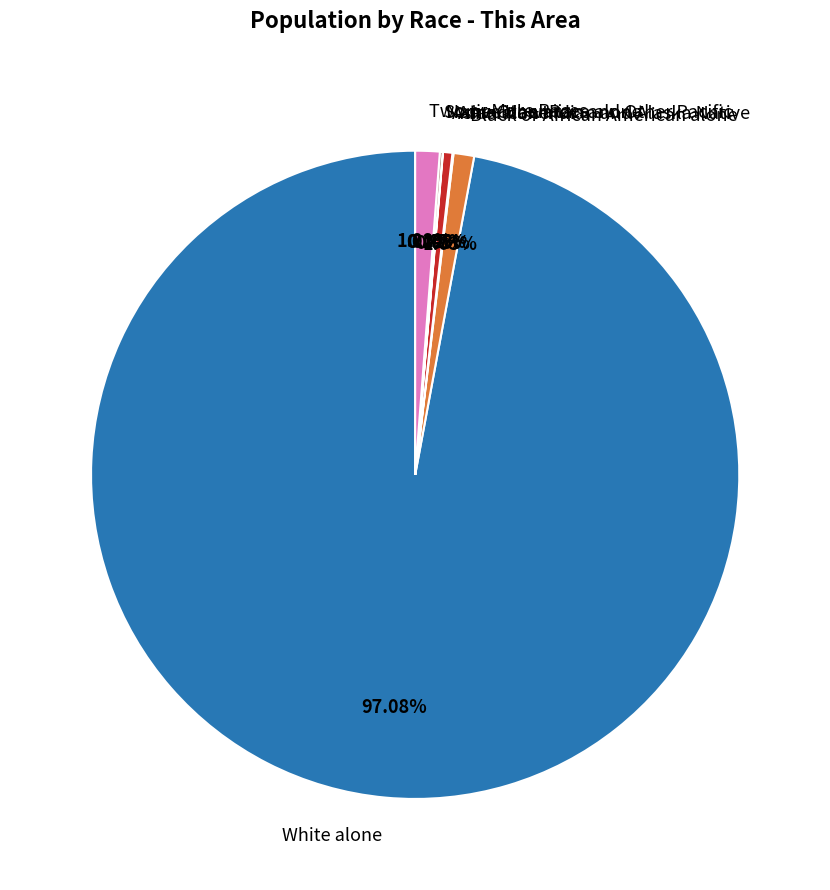

What is the majority slice?

White alone